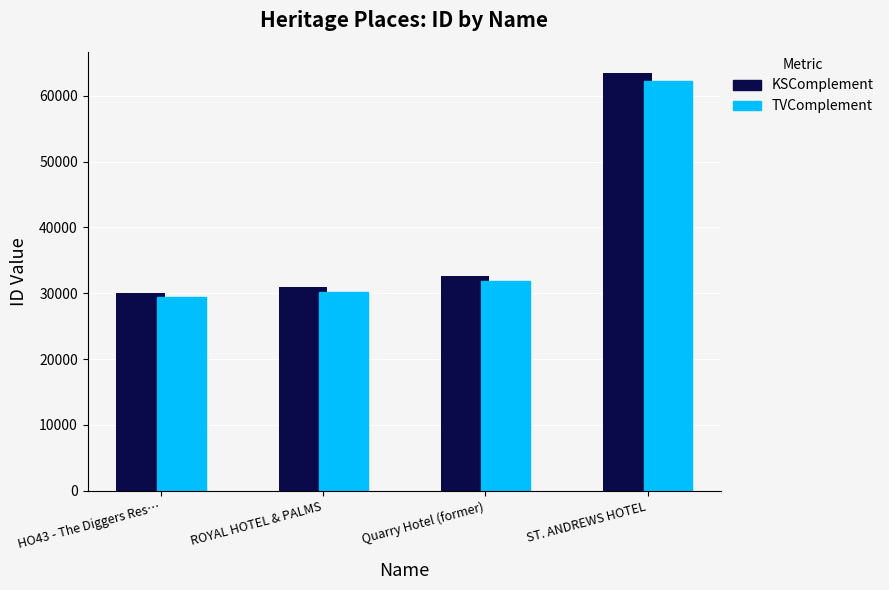

How many distinct data groups are displayed?

2